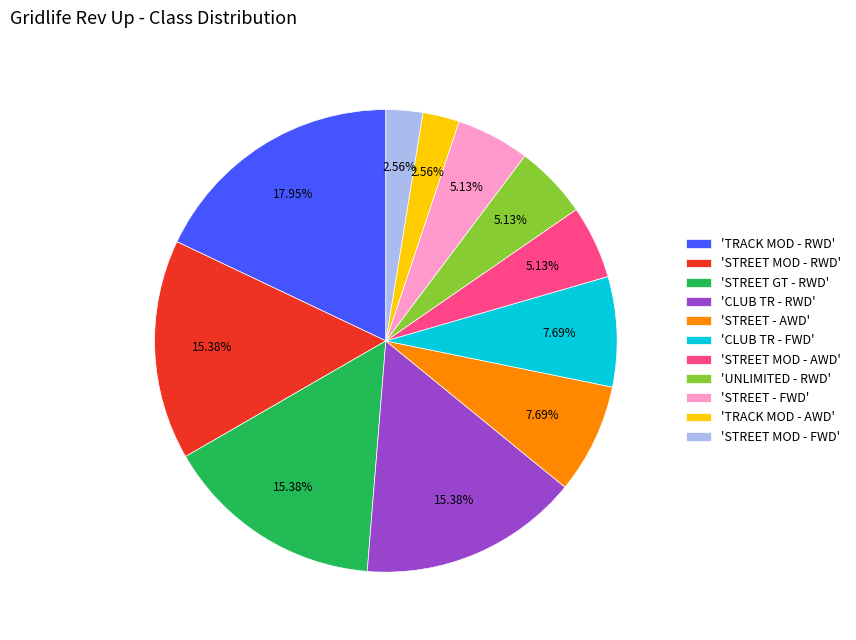

Does any single category account for the majority?

No